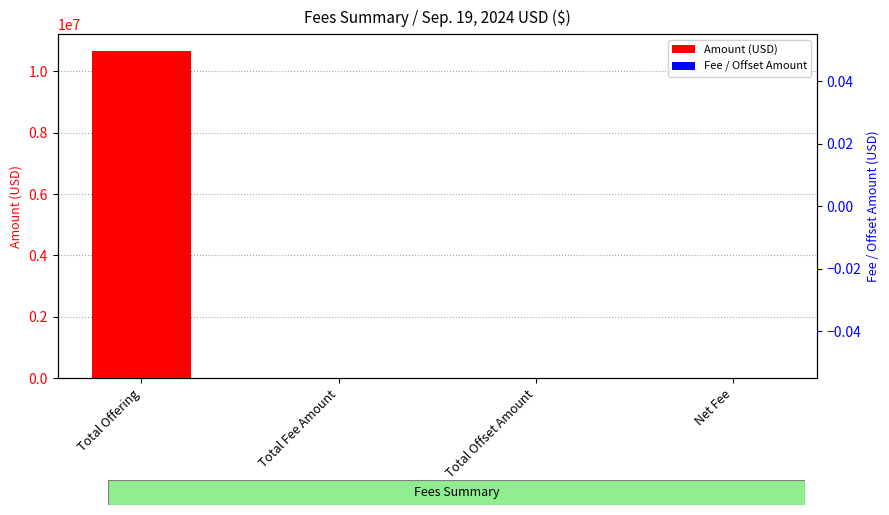

What is the label of the 3rd bar from the left?

Total Offset Amount